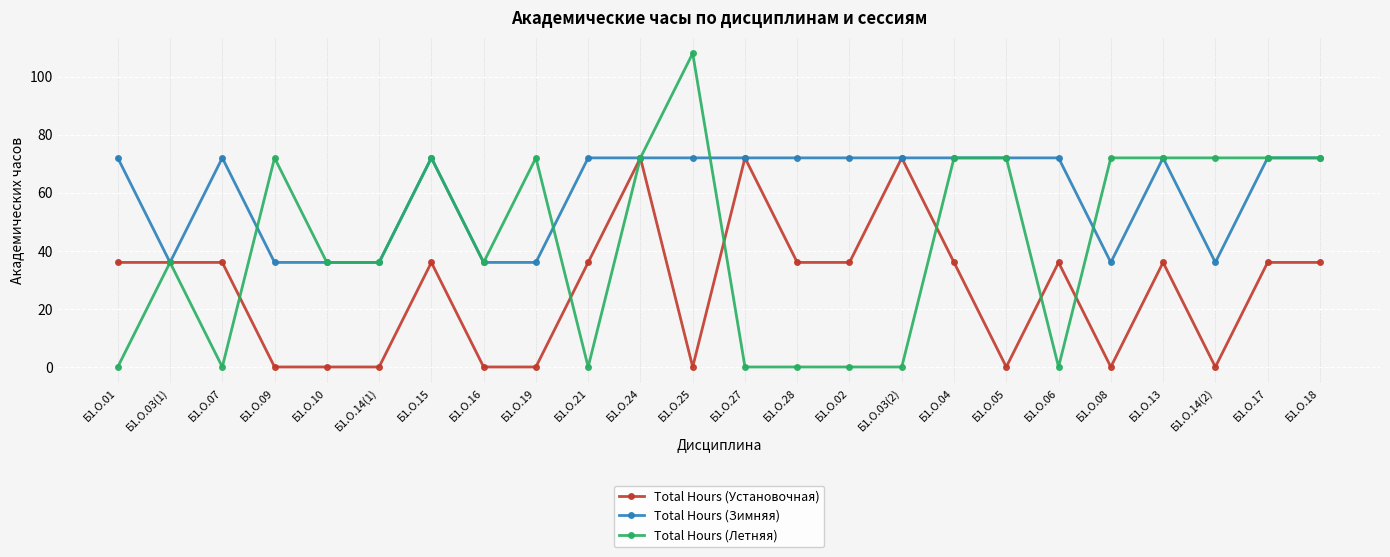

What is the value of the Total Hours (Установочная) point at the 15th from the left?

36